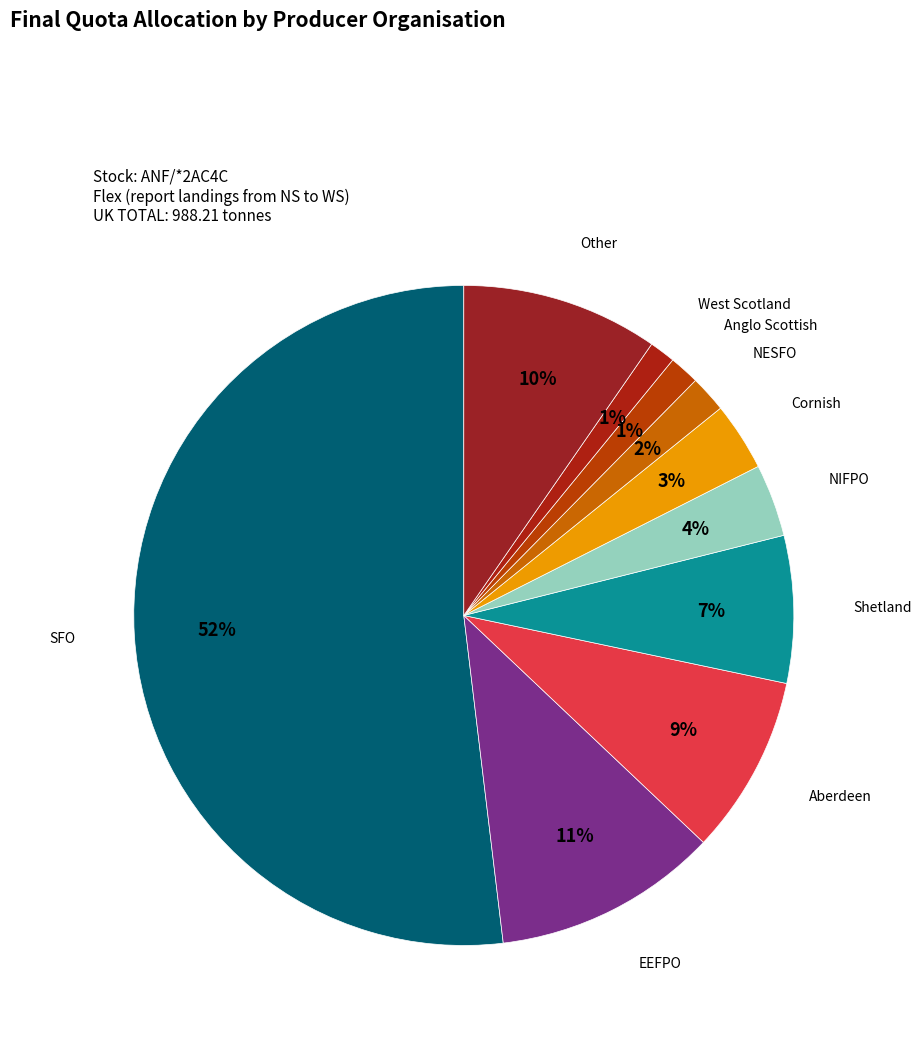

Does SFO account for over 50% of the chart?

Yes